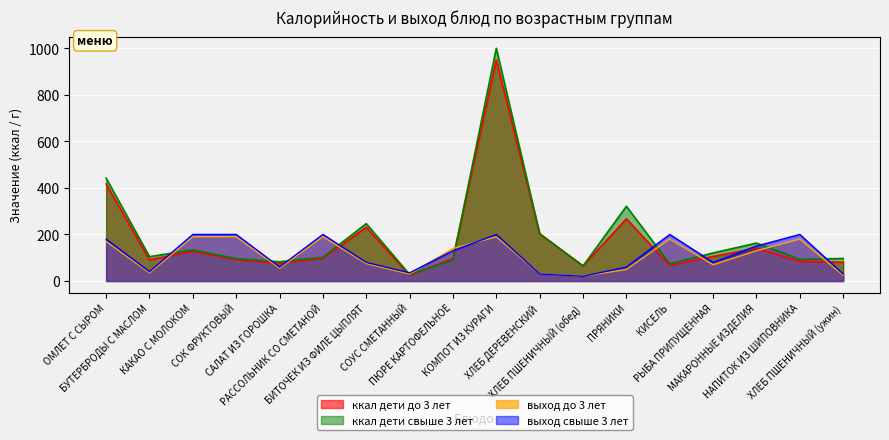

At which category is the sum across all series the highest?

КОМПОТ ИЗ КУРАГИ